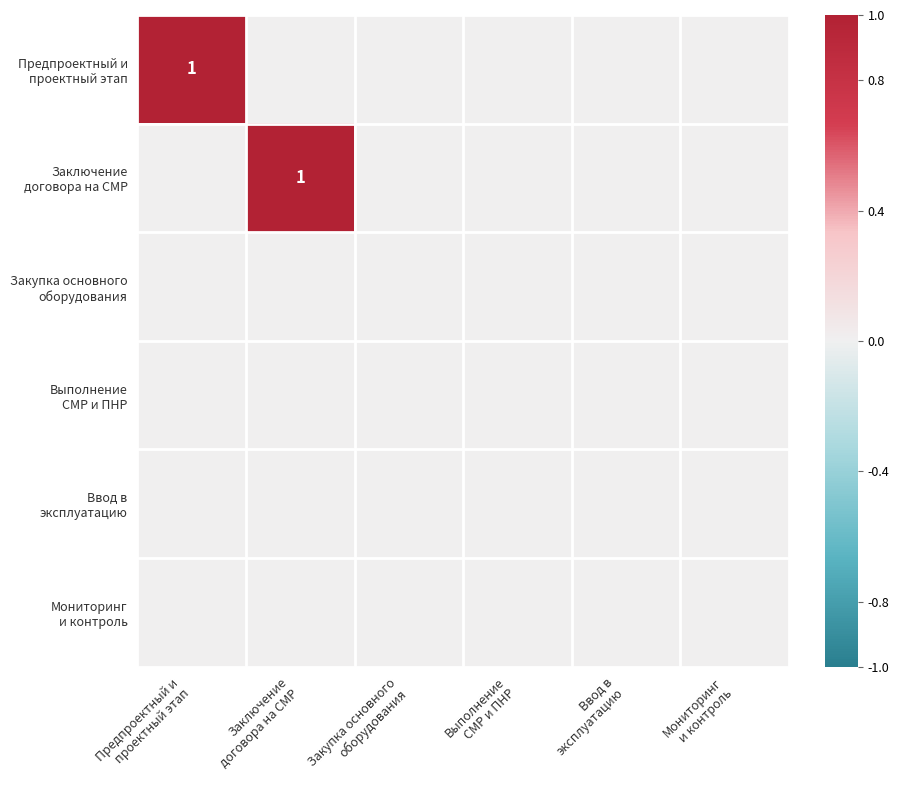

Rank the series by their maximum value, from highest to lowest.

Предпроектный и проектный этап, Заключение договора на СМР, Закупка основного оборудования, Выполнение СМР и ПНР, Ввод в эксплуатацию, Мониторинг и контроль